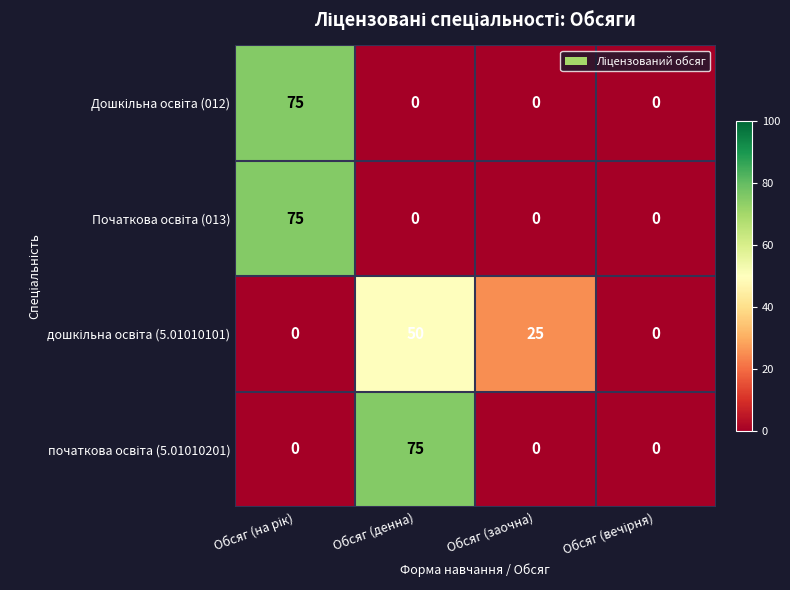

What is the total value across all series at Обсяг (заочна)?

25